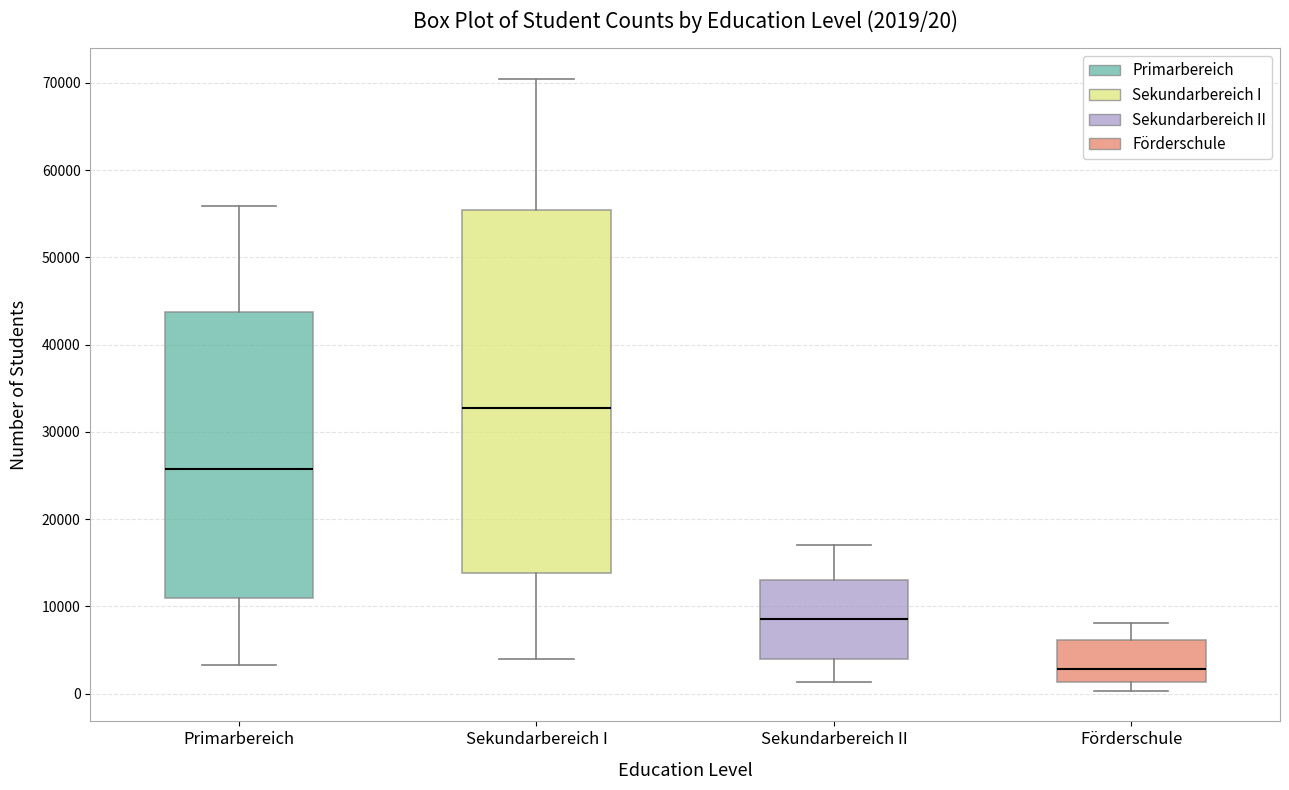

Which box has the lowest median line?

Förderschule